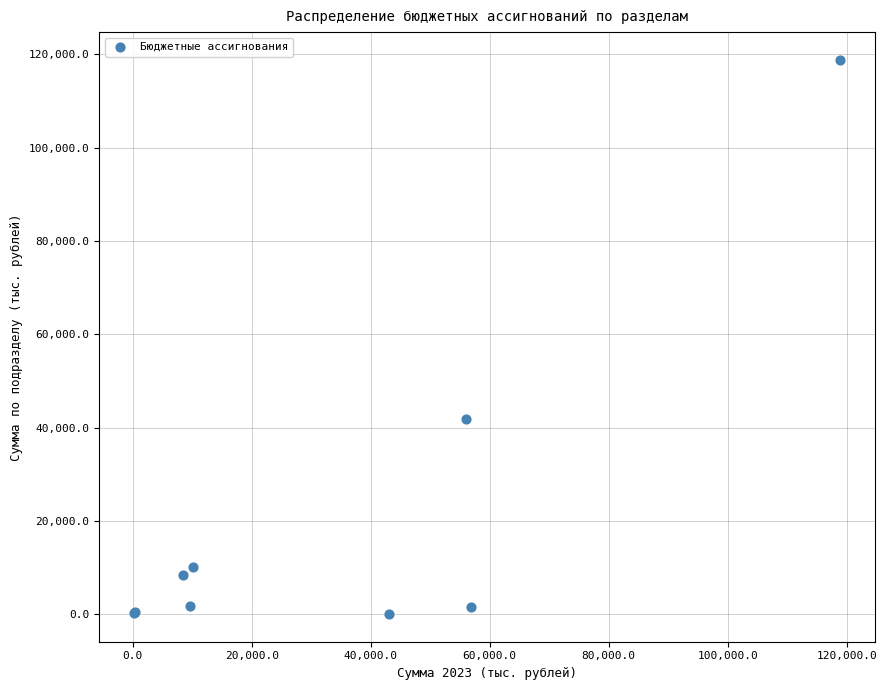

What Y value in the scatter plot is closest to 59428?

41818.2